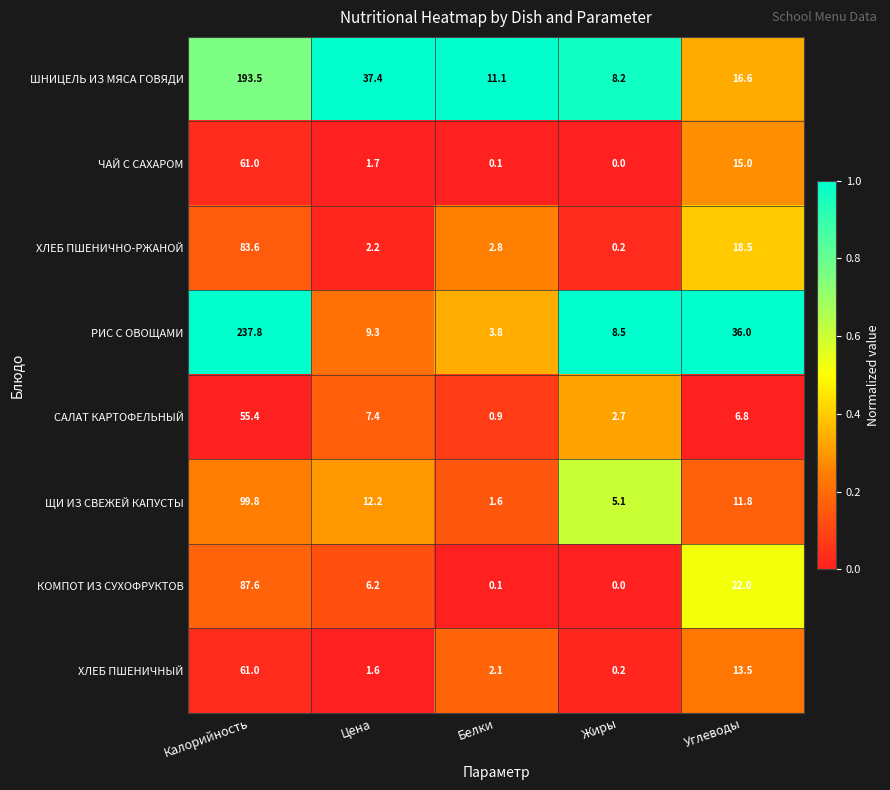

What is the sum of the ХЛЕБ ПШЕНИЧНЫЙ values at Калорийность and Жиры?

61.2